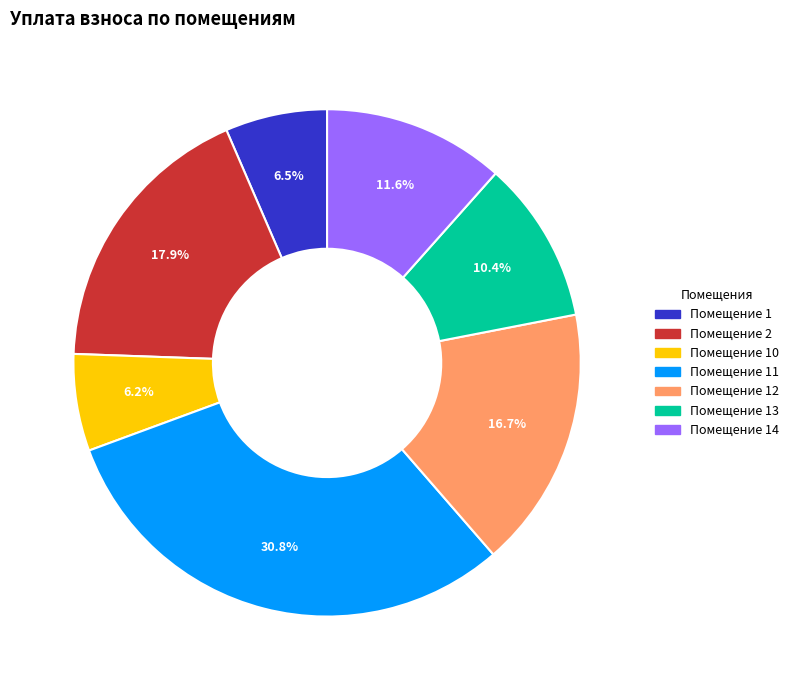

Is there any slice that represents more than half of the pie?

No